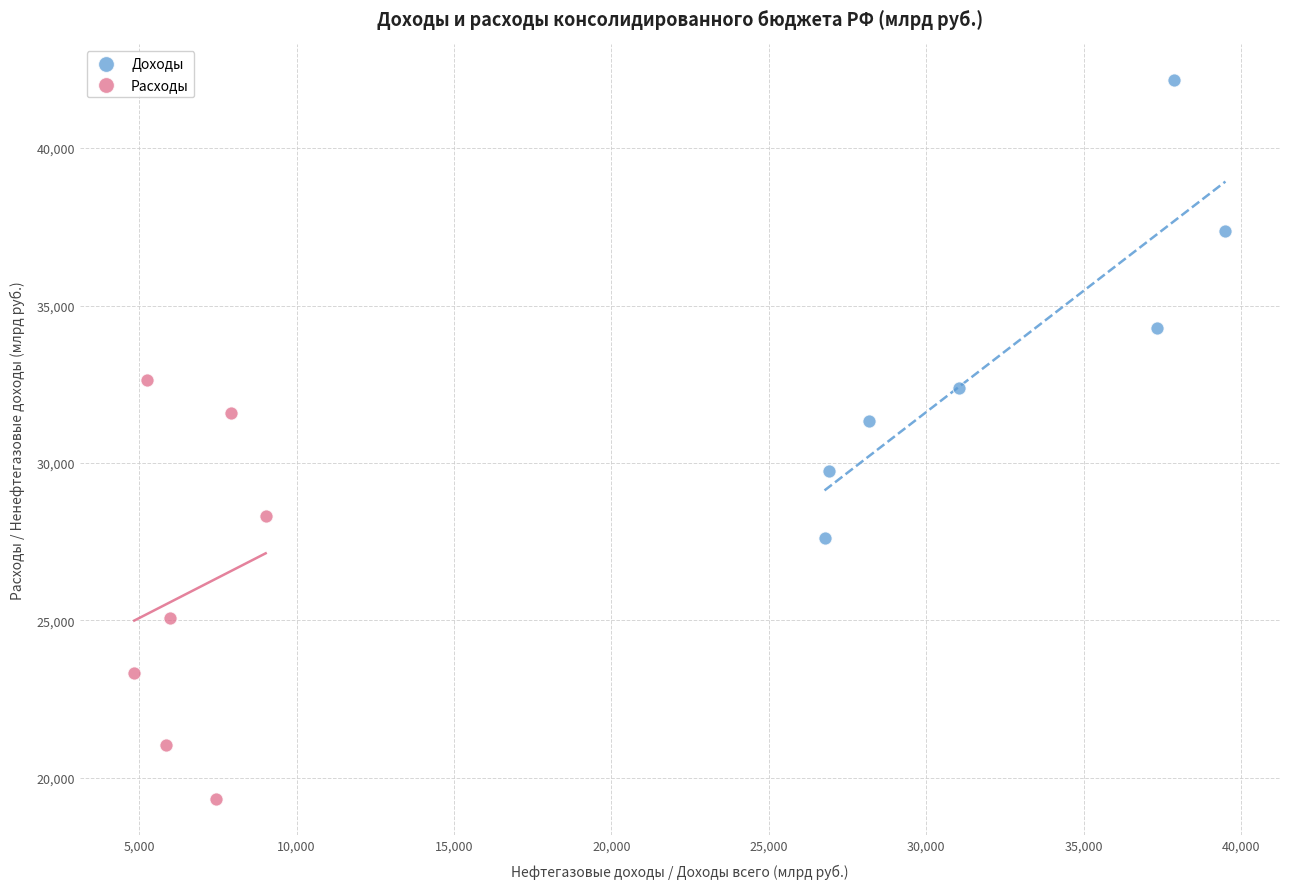

Which series has the widest spread of Y values?

Доходы